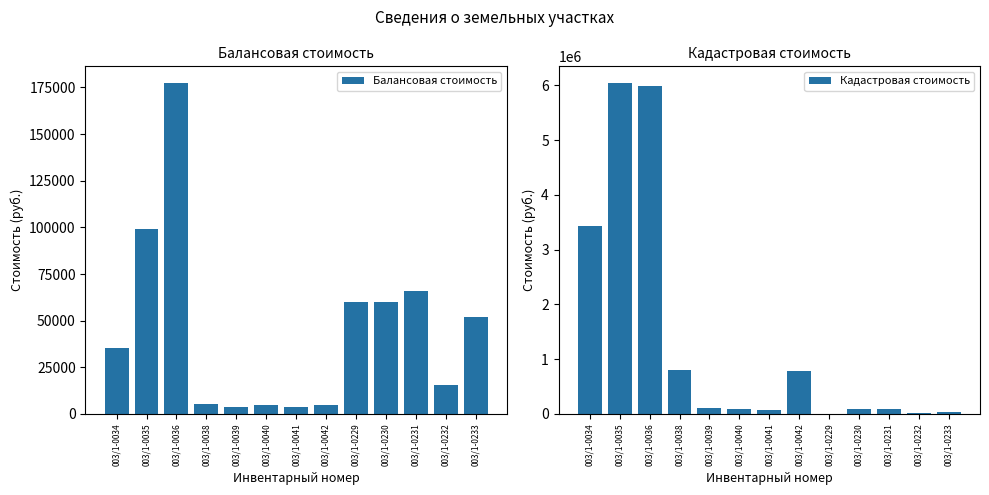

At how many categories does at least one series exceed 2289563?

3